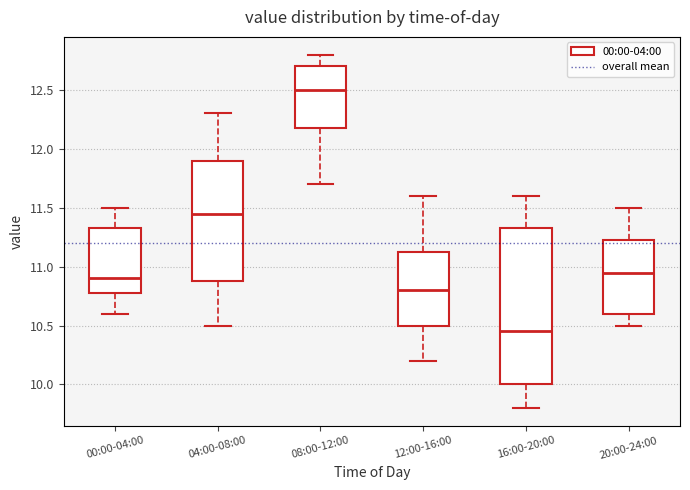

Comparing the boxes themselves (not the whiskers), which one is the tallest?

16:00-20:00